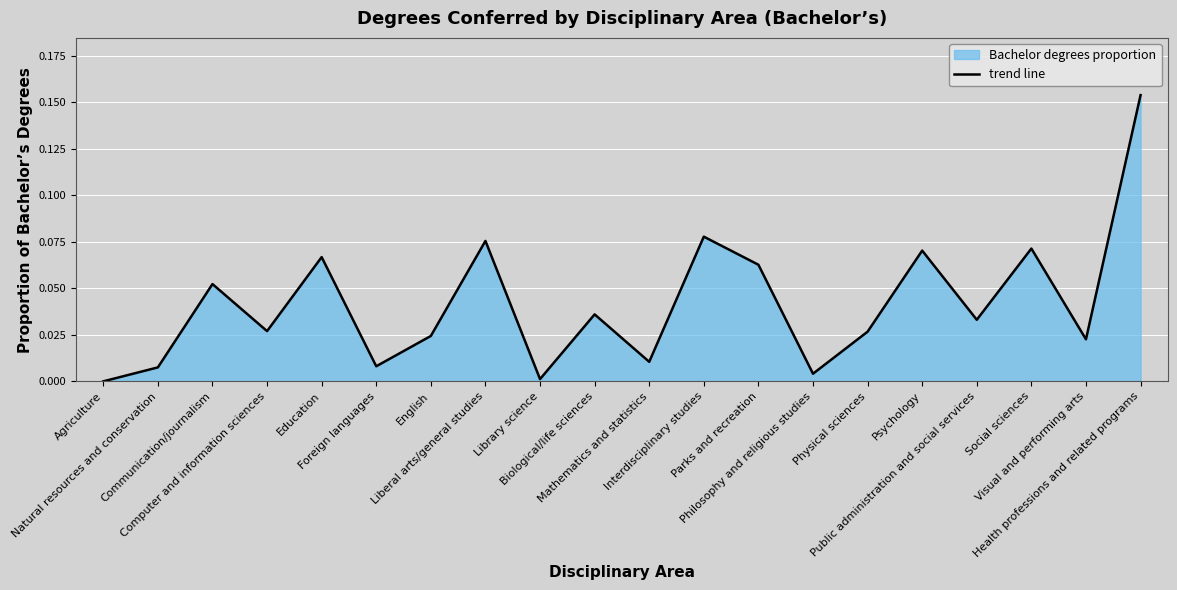

What is the label of the 3rd point from the right?

Social sciences